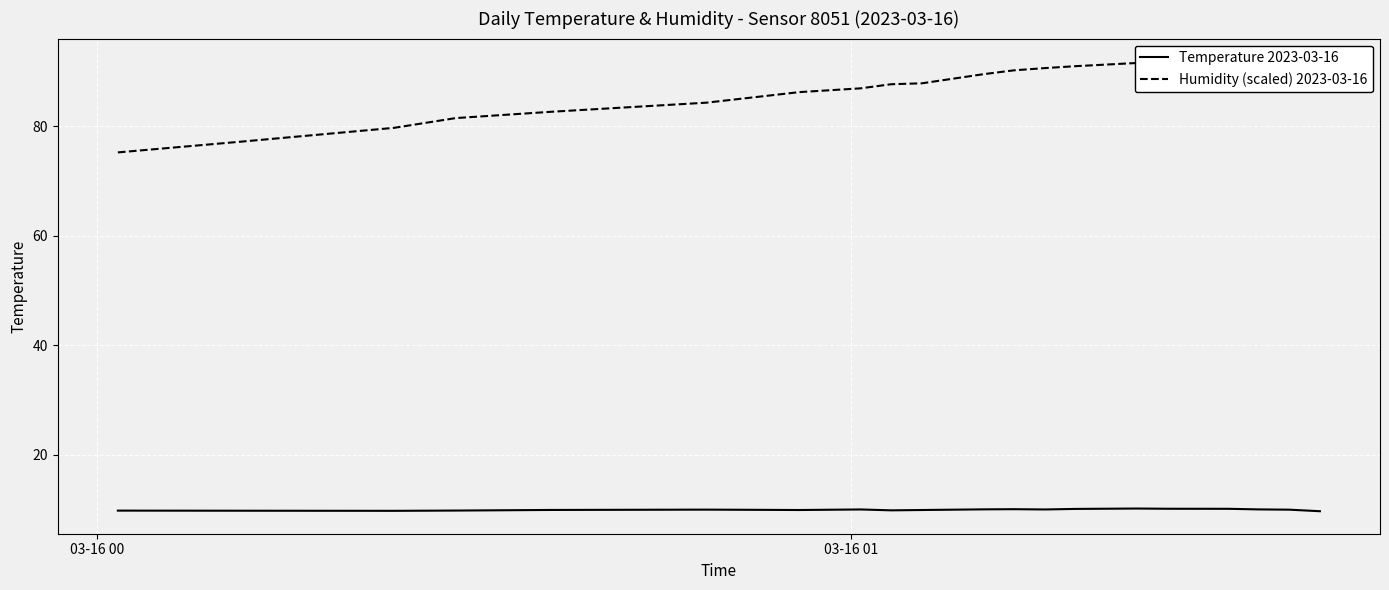

Which series has the largest total across all categories?

Humidity (scaled) 2023-03-16